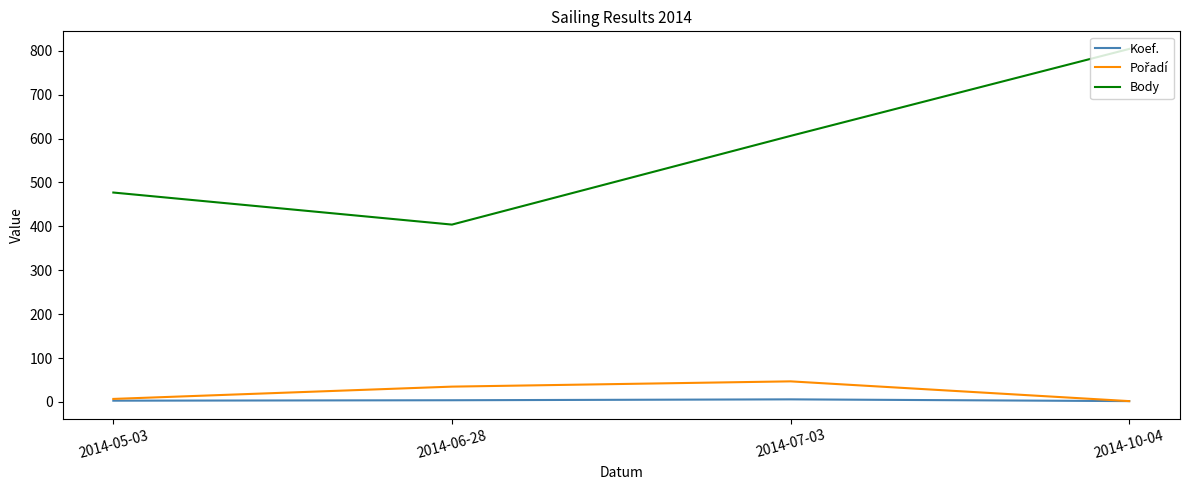

The value of Body at 2014-06-28 is 404. True or false?

True